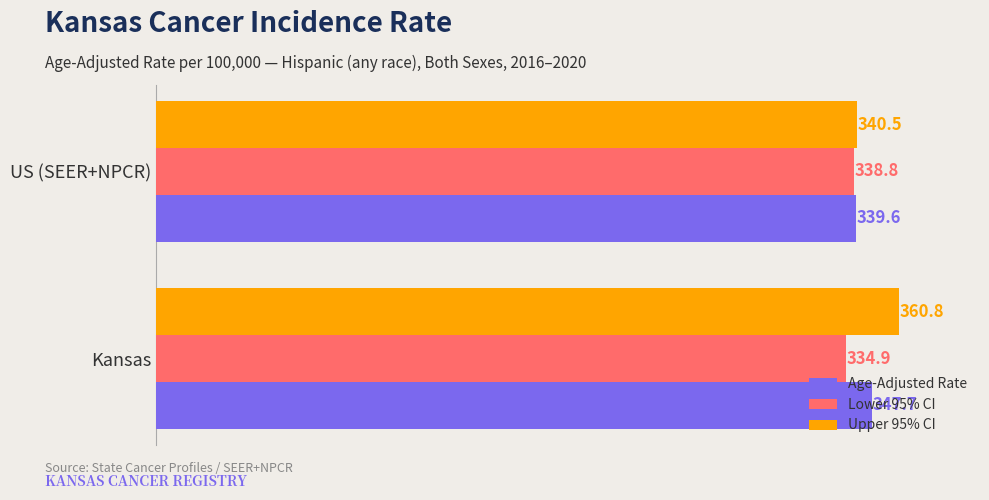

Rank the series at US (SEER+NPCR) from lowest to highest value.

Lower 95% CI, Age-Adjusted Rate, Upper 95% CI